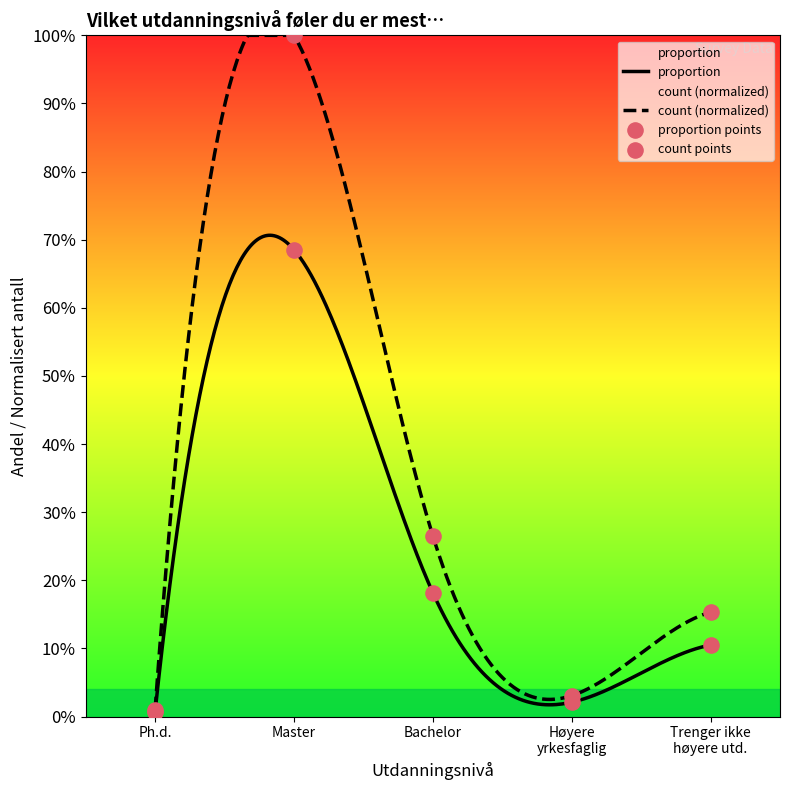

Is the value of proportion at Trenger ikke høyere utd. greater than the value of count at Høyere yrkesfaglig?

Yes